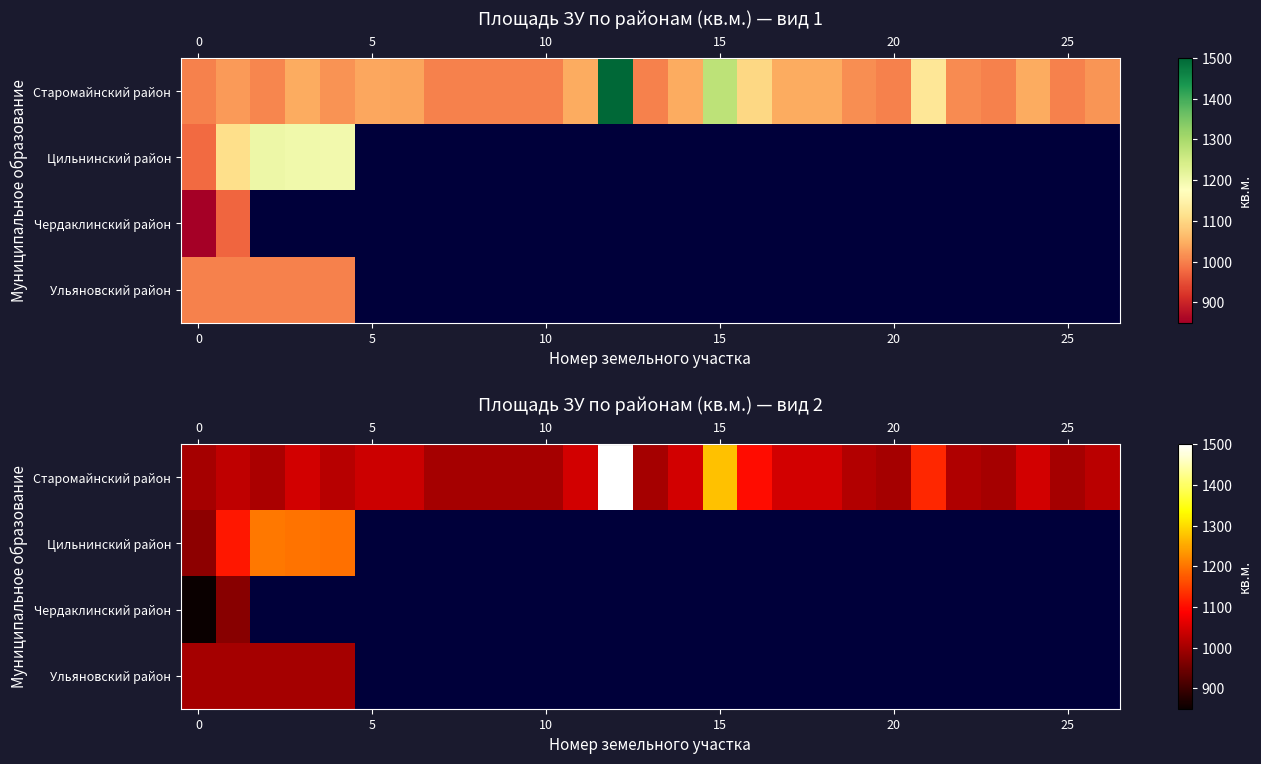

Which series has the widest spread of values?

row_0